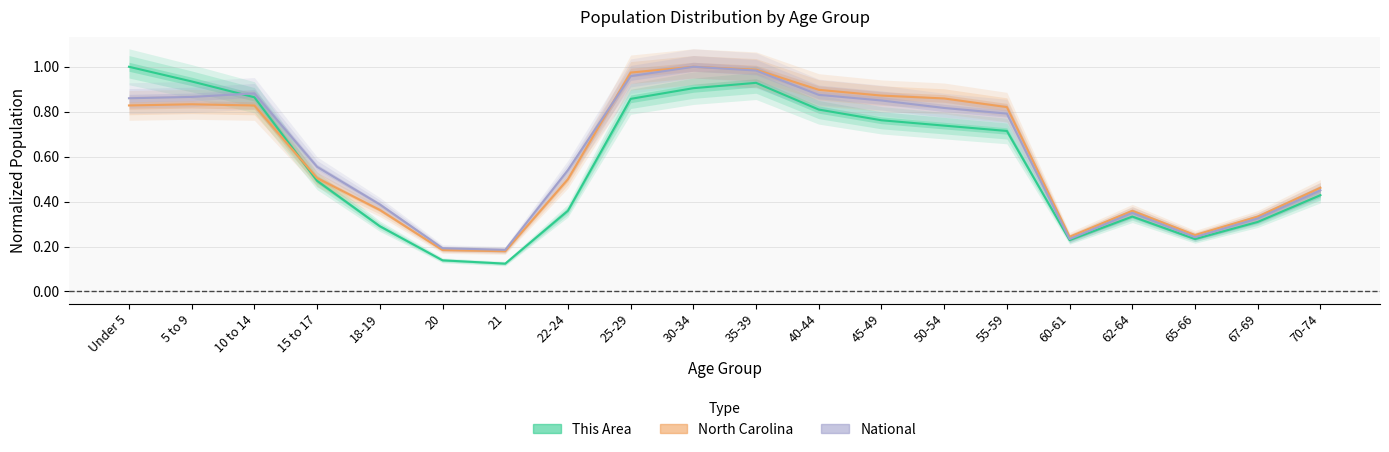

At which category does National reach its first local valley?

21